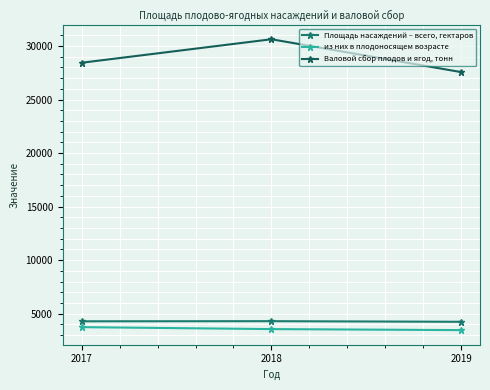

Is the value of из них в плодоносящем возрасте at 2018 greater than the value of Площадь насаждений – всего, гектаров at 2019?

No